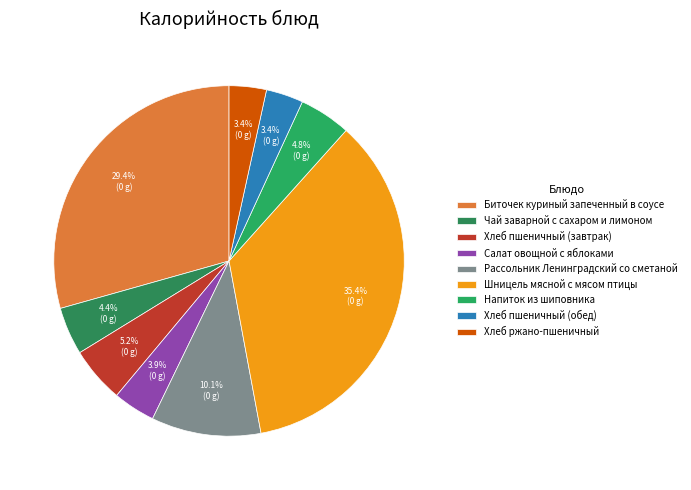

What is the ratio of the value at Рассольник Ленинградский со сметаной to the value at Чай заварной с сахаром и лимоном?

2.3